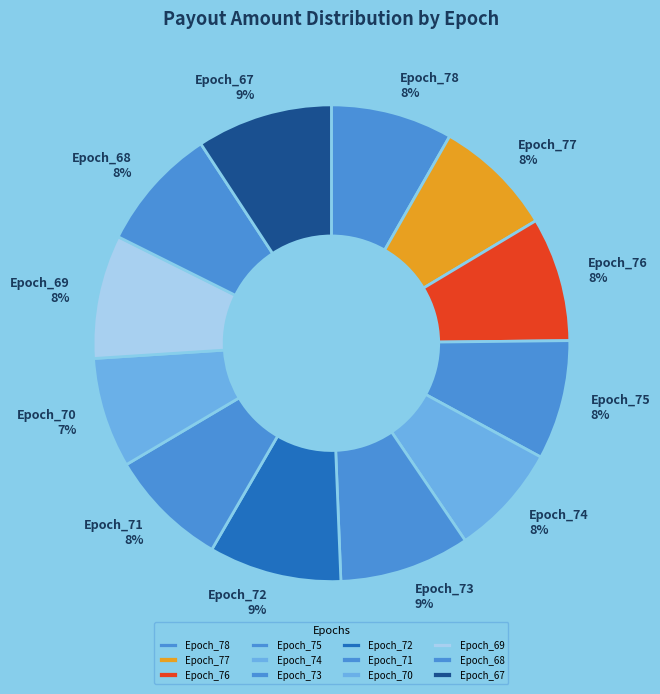

To the nearest percent, what is the difference between the largest and smallest slice percentages?

2%